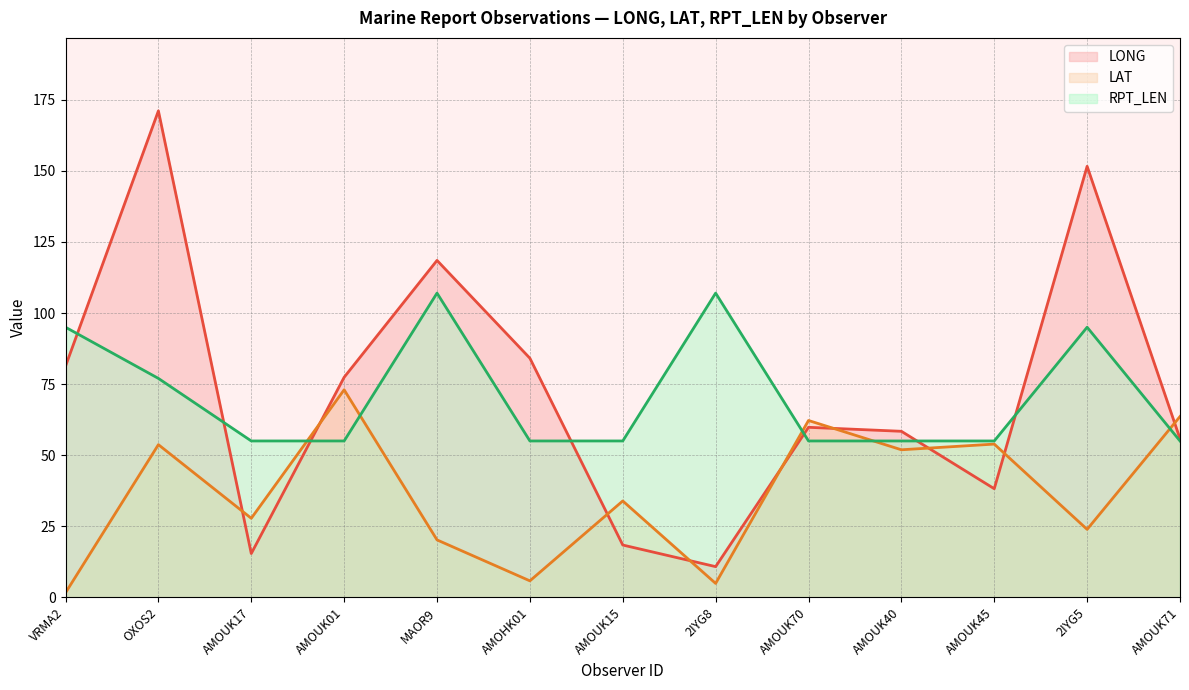

How many times do RPT_LEN and LONG cross each other?

7